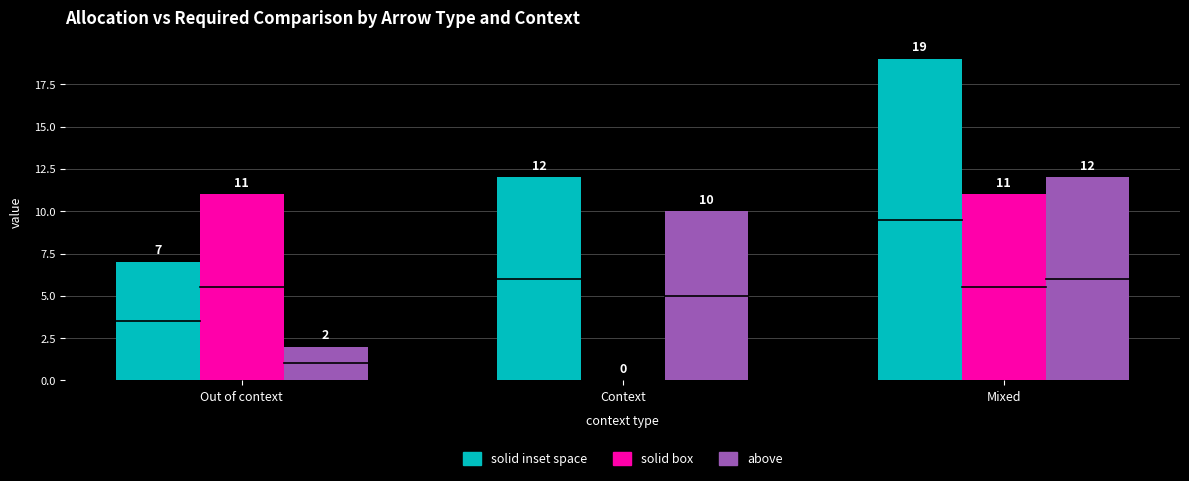

At which category does the chart reach its peak across all series?

Mixed